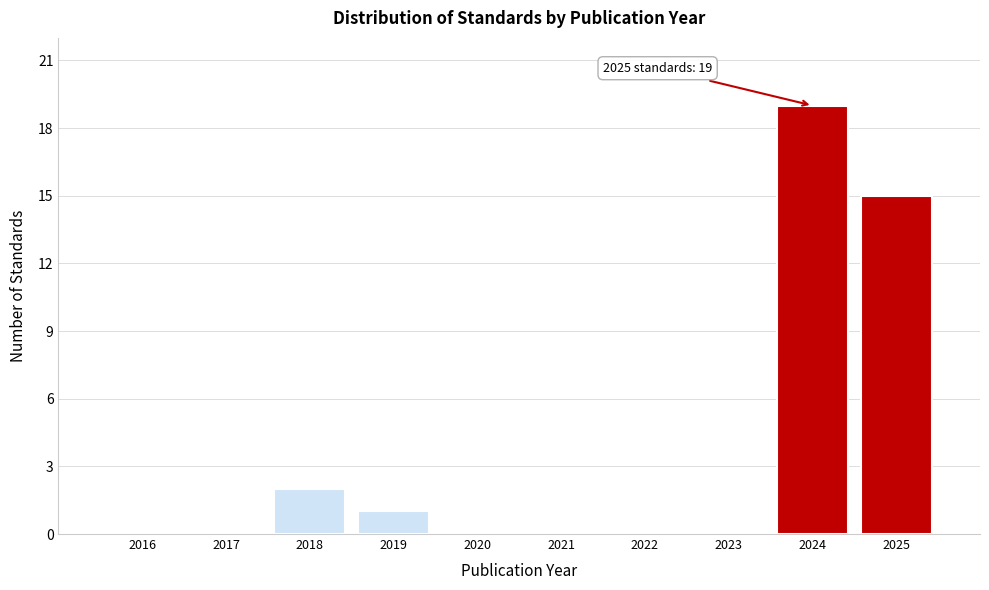

Reading left to right, transcribe all the data shown in this chart.

2016=0	2017=0	2018=2	2019=1	2020=0	2021=0	2022=0	2023=0	2024=19	2025=15